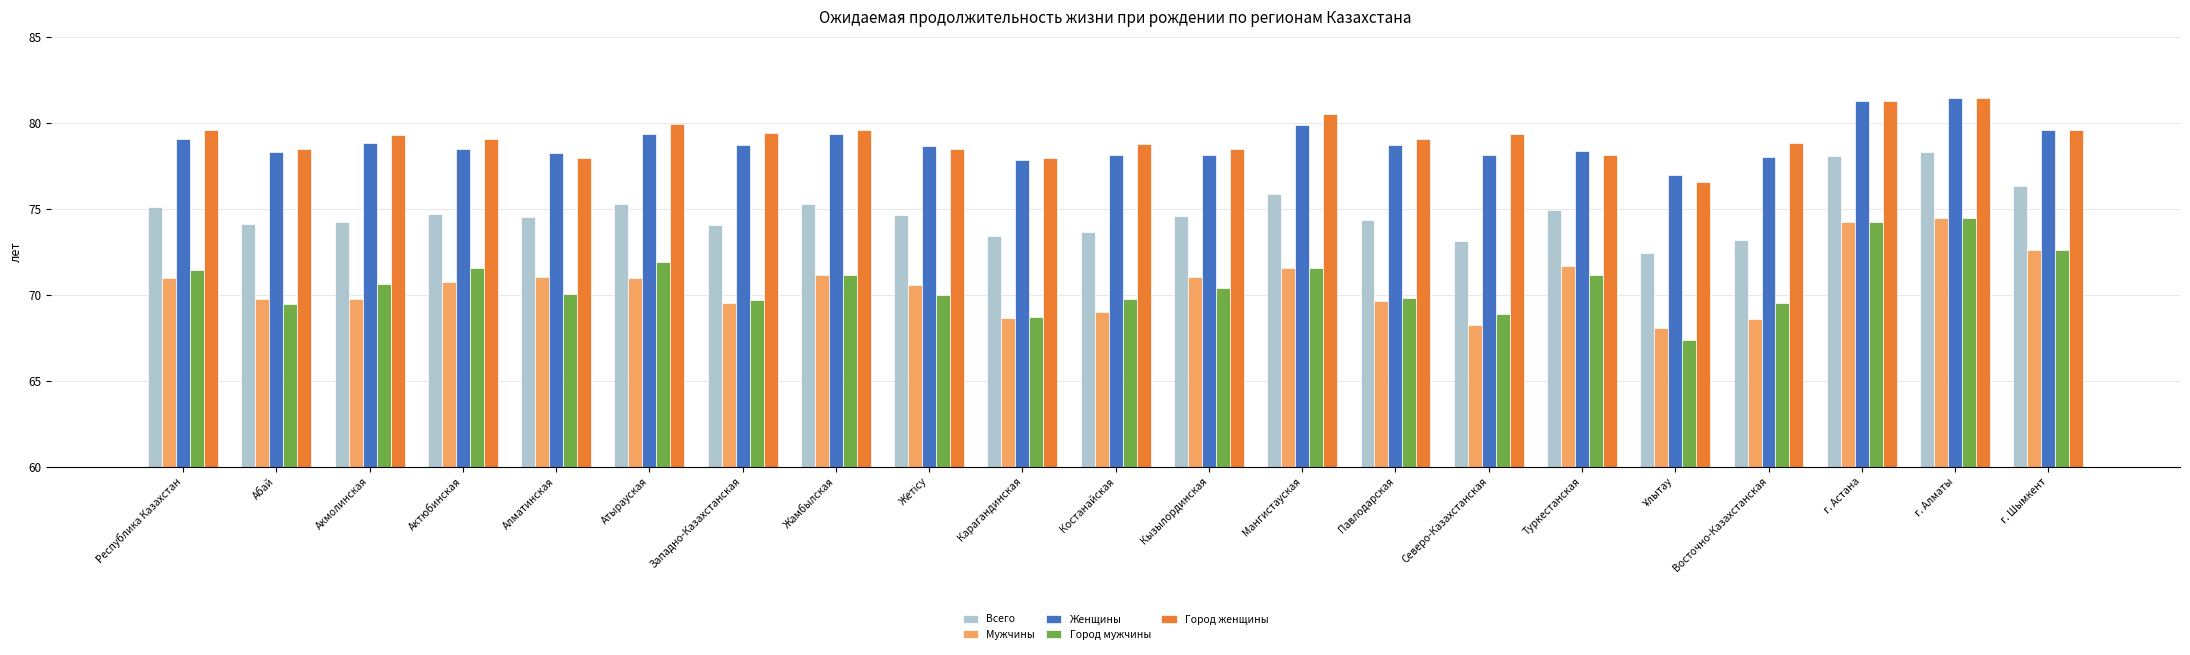

What is the difference between the second highest and second lowest values in the Женщины series?

3.4